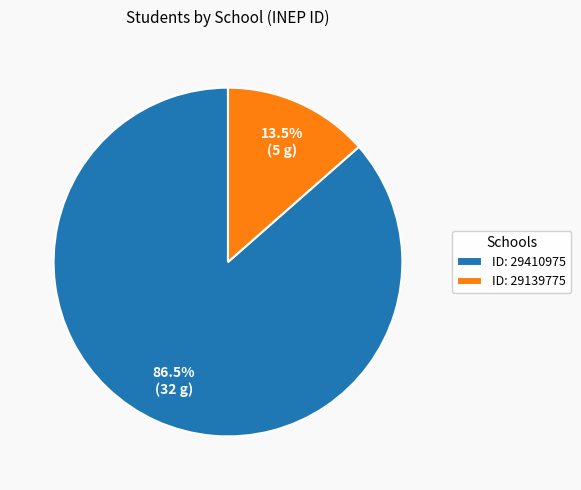

What is the ratio of the value at ID: 29410975 to the value at ID: 29139775?

6.4